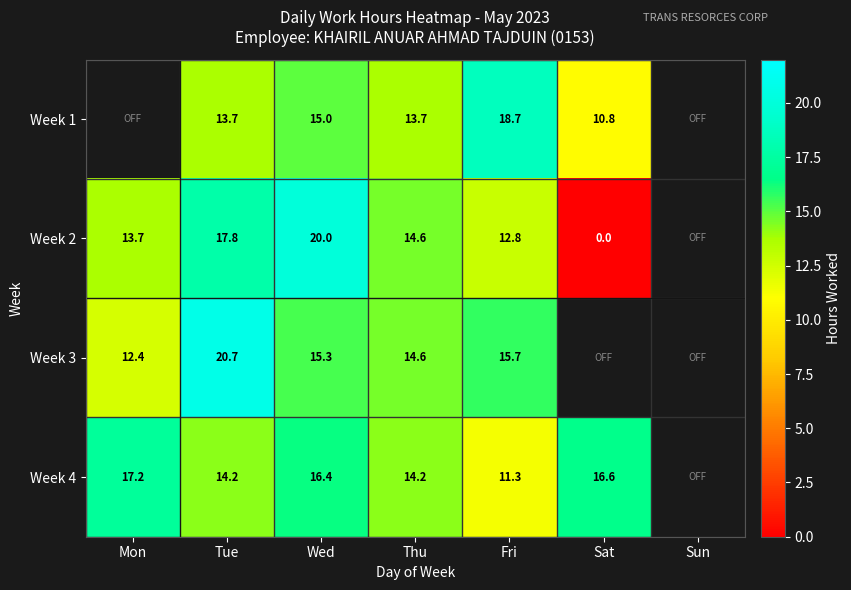

True or false: Week 2 has a value of 4.5 at Wed.

False